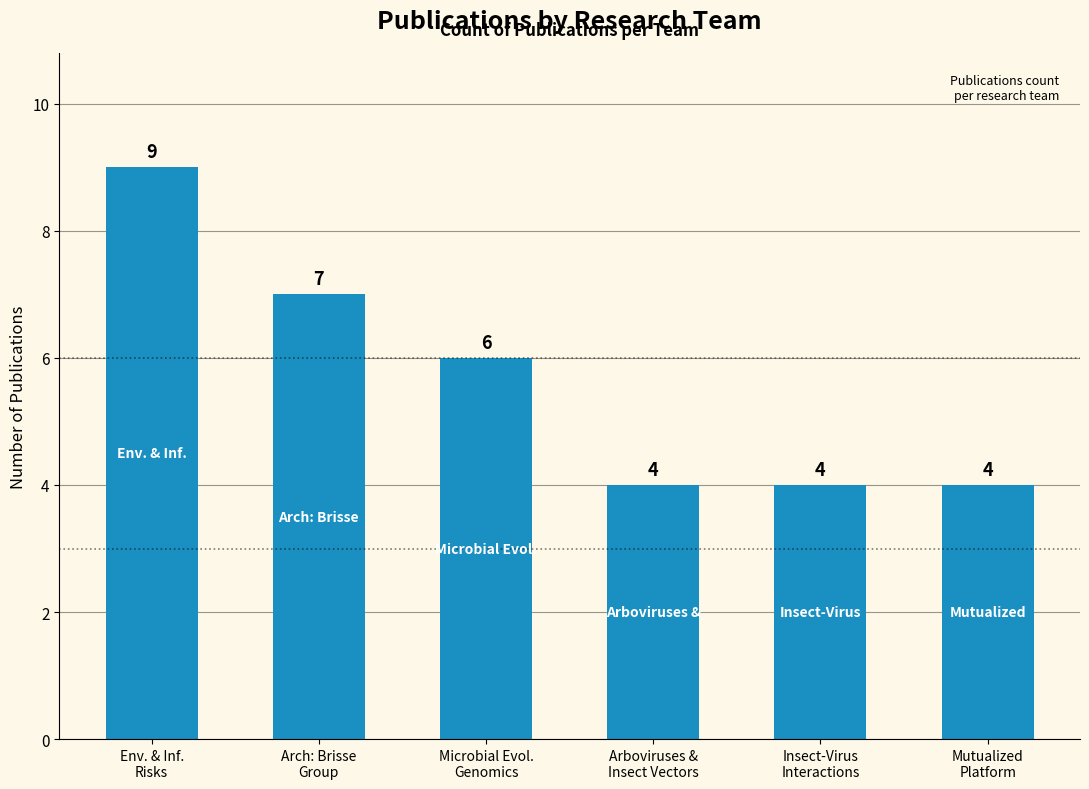

What is the change in value from Env. & Inf.
Risks to Mutualized
Platform?

-5